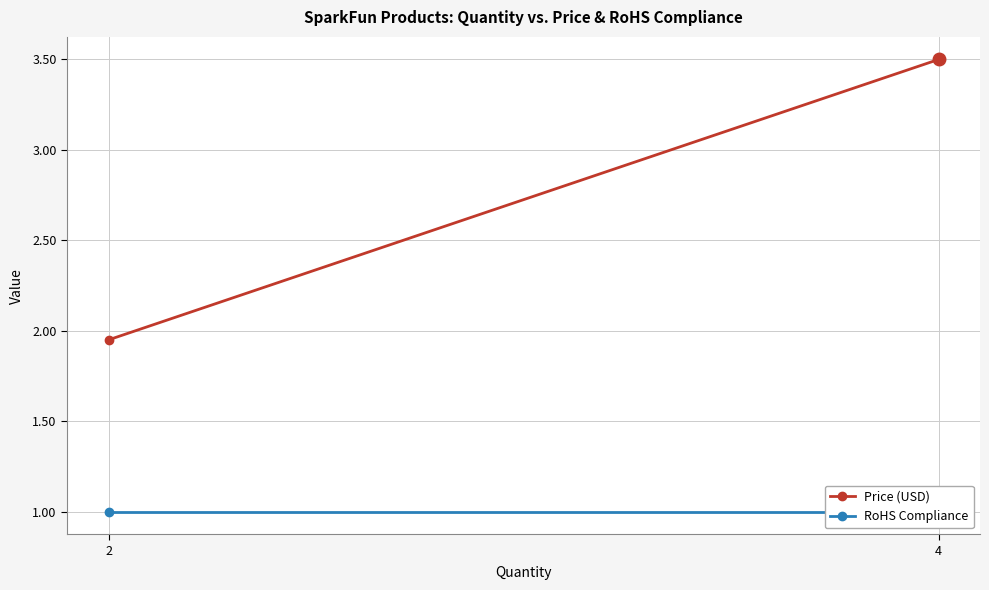

Which series has the largest range (max minus min)?

Price (USD)